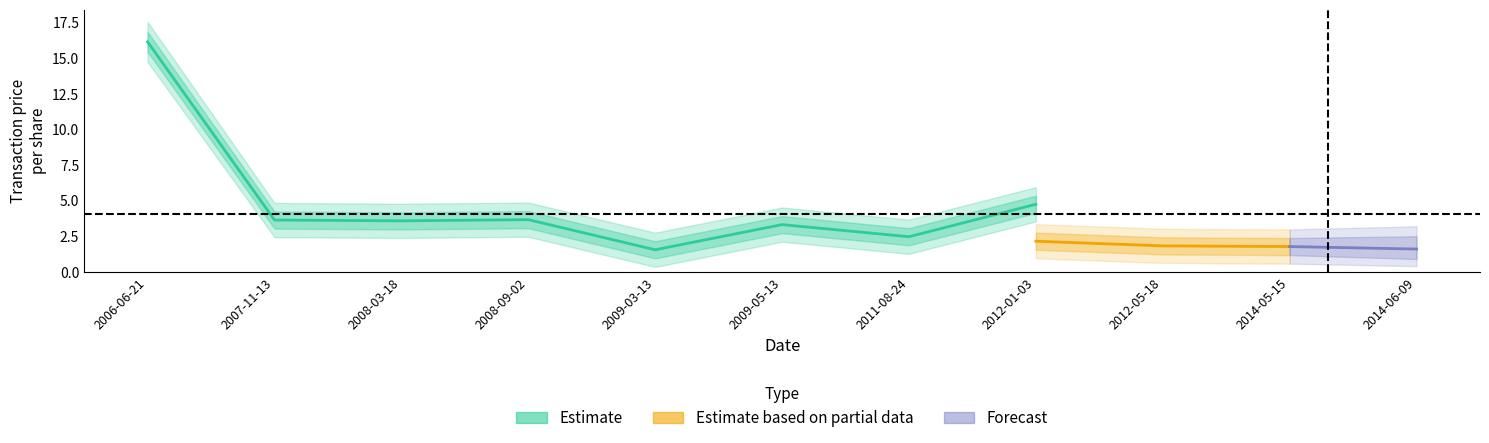

Is it true that transactionPricePerShare_lower equals 1.5 at 2012-05-18?

True